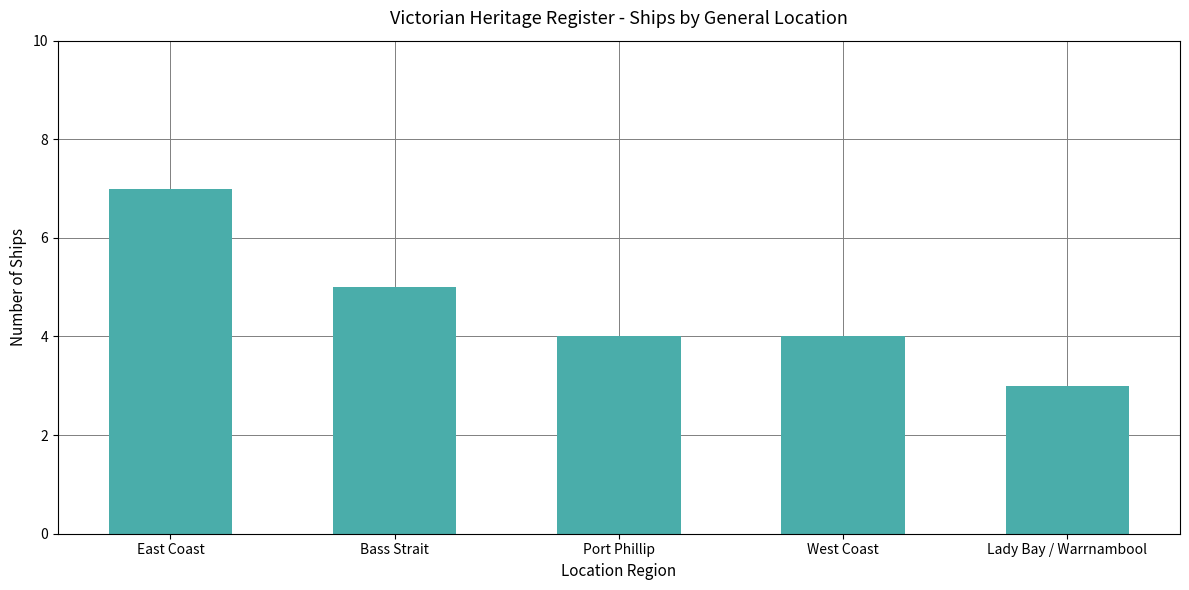

At which category does the chart reach its peak across all series?

East Coast